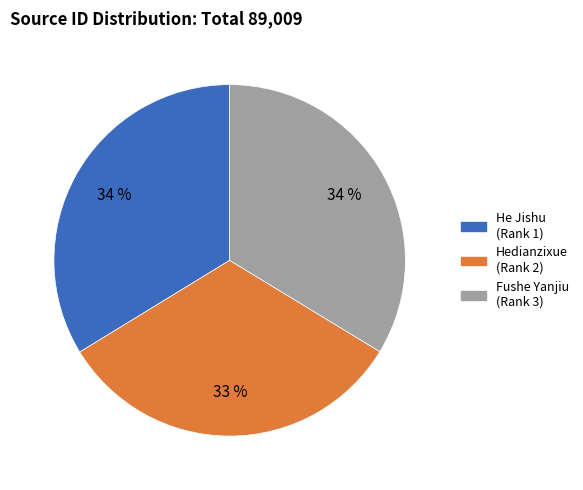

Count the number of slices in the pie.

3